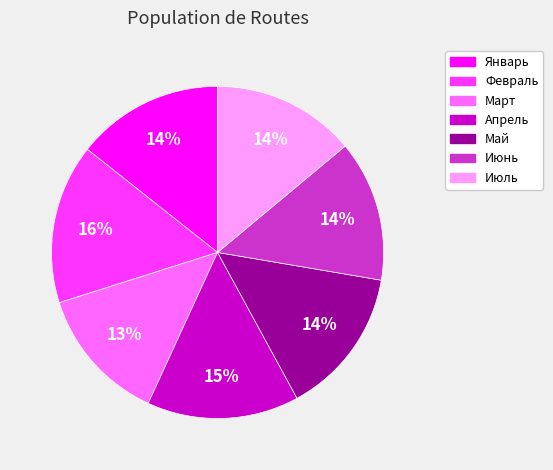

Is Май the majority of the pie?

No